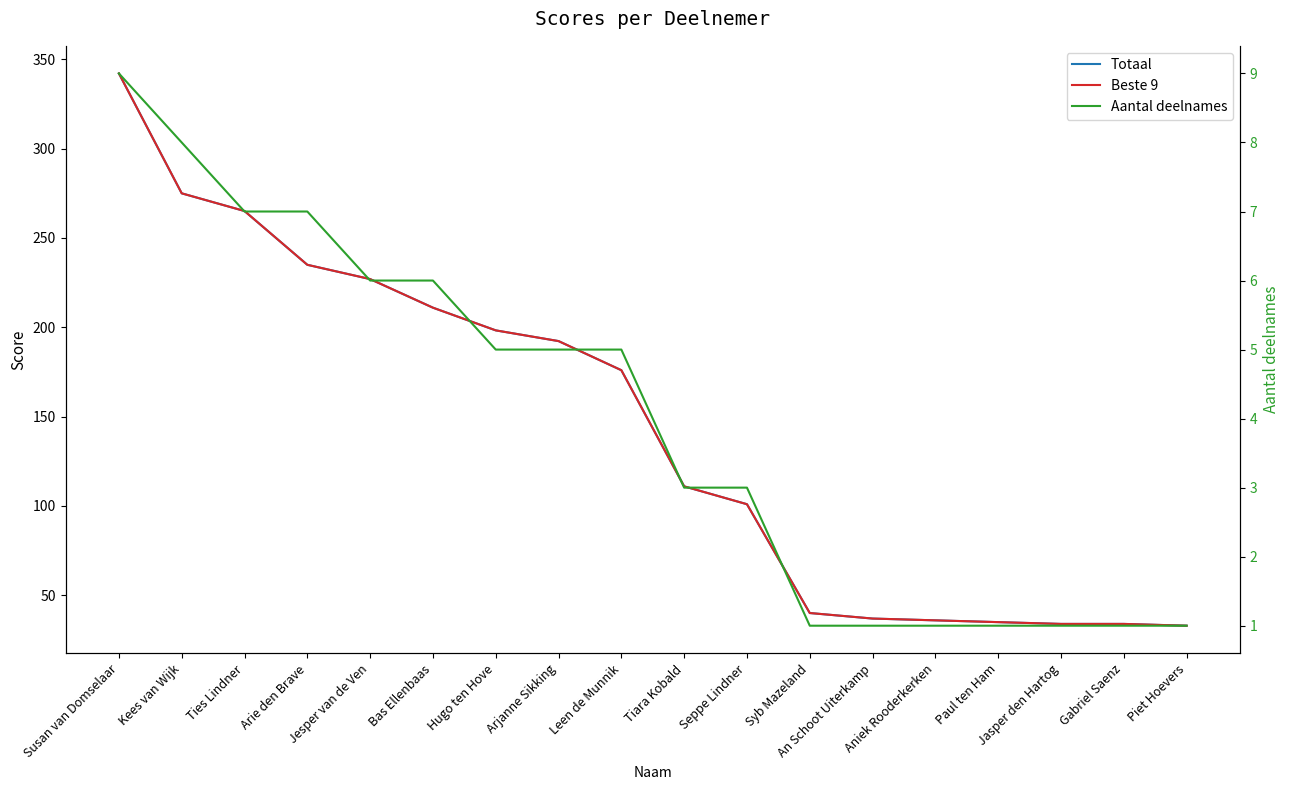

True or false: Aantal deelnames and Beste 9 cross at least once.

False